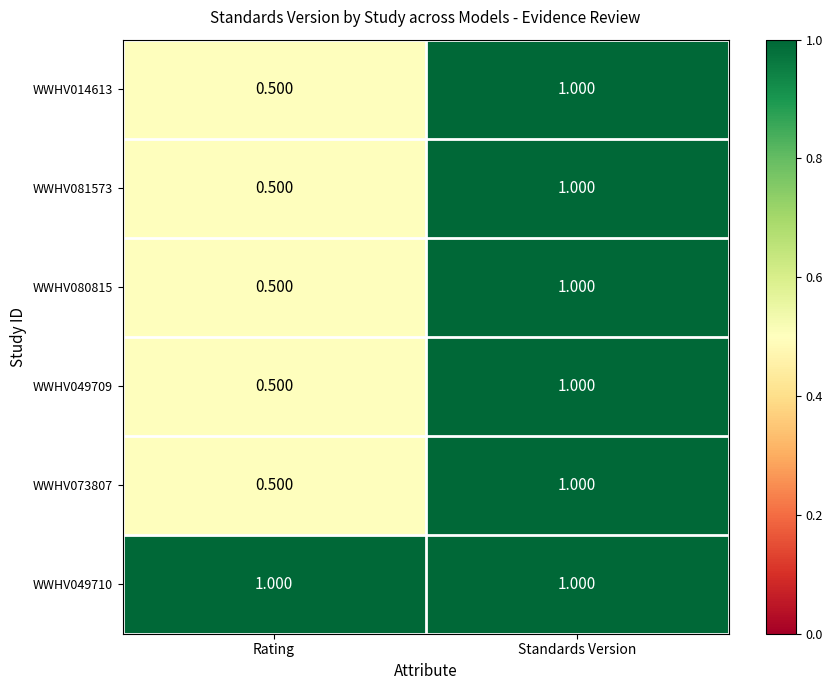

What is the smallest value displayed?

0.5